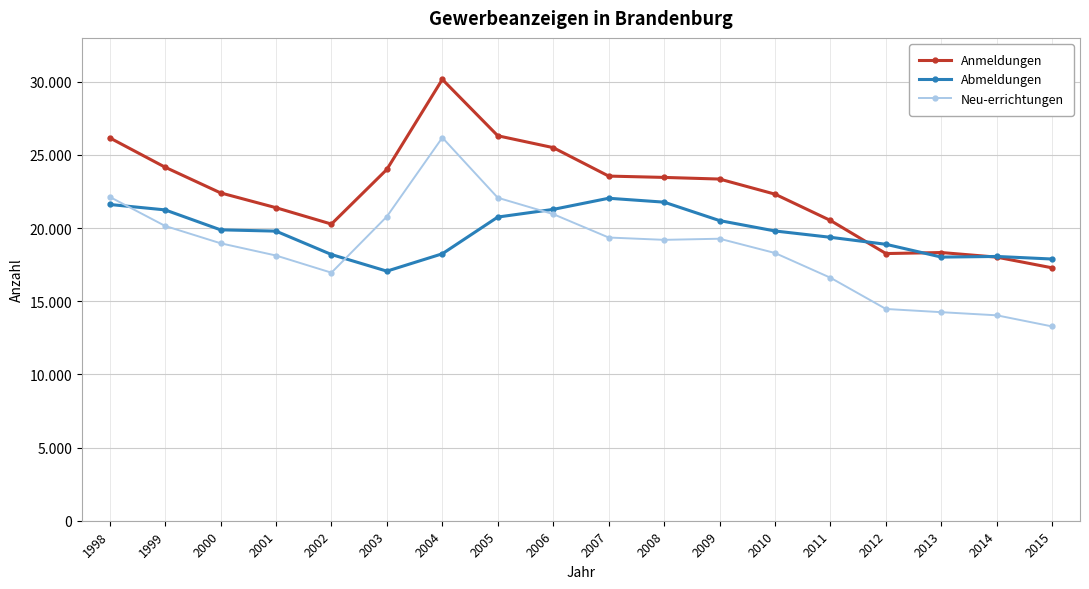

What are all the series names shown in the legend?

Anmeldungen, Abmeldungen, Neu-errichtungen